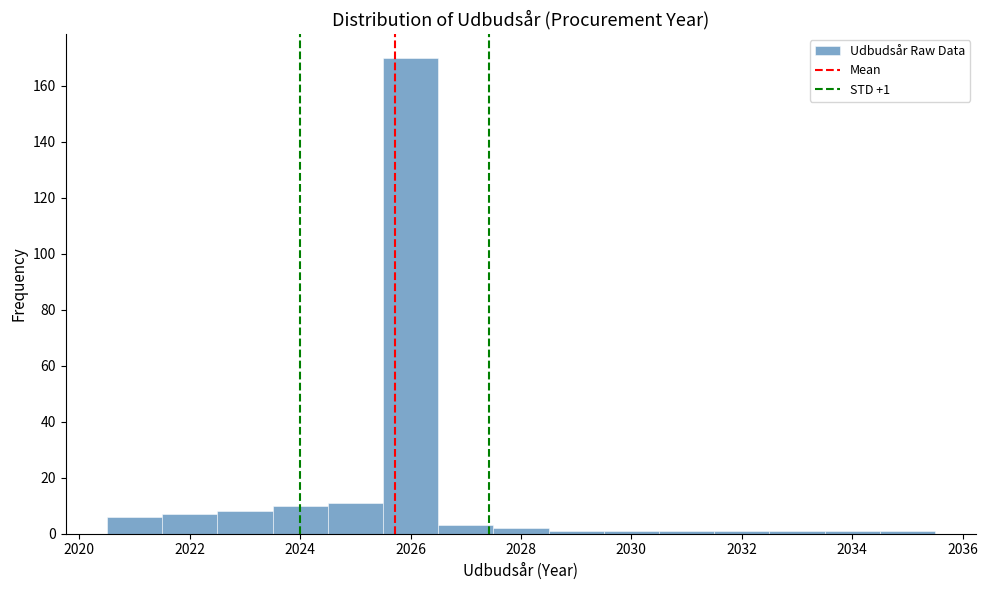

Over which range of the x-axis is the bar tallest?

2025.5 to 2026.5